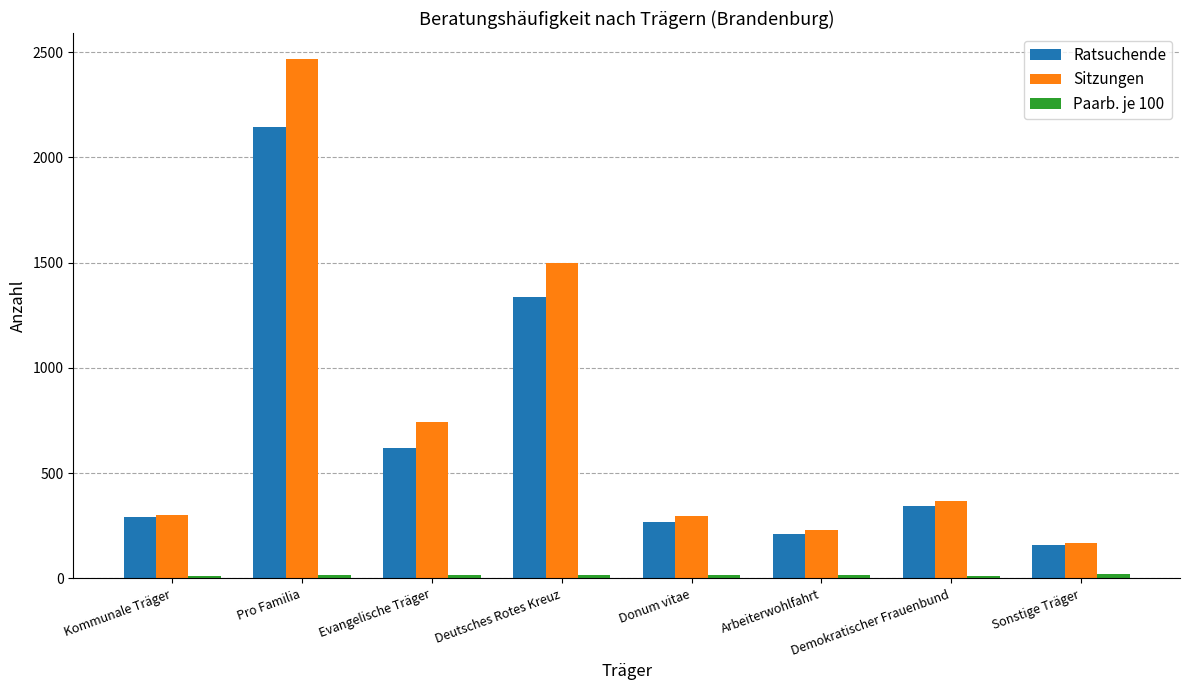

What is the label of the 1st bar from the left?

Kommunale Träger